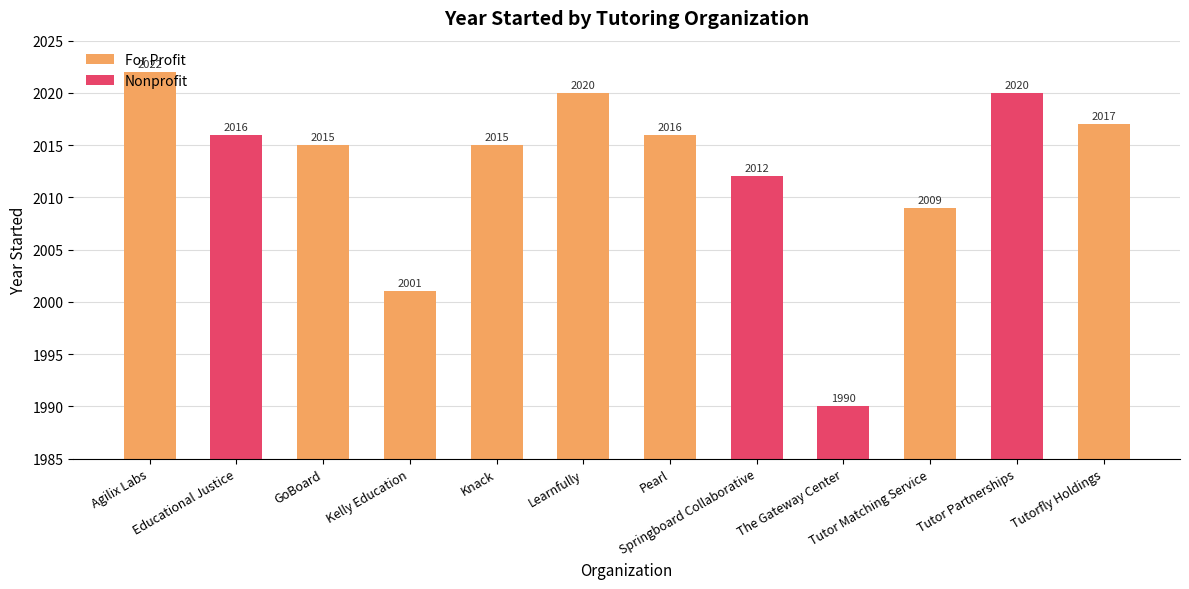

What is the change in value from Pearl to Tutor Matching Service?

-7